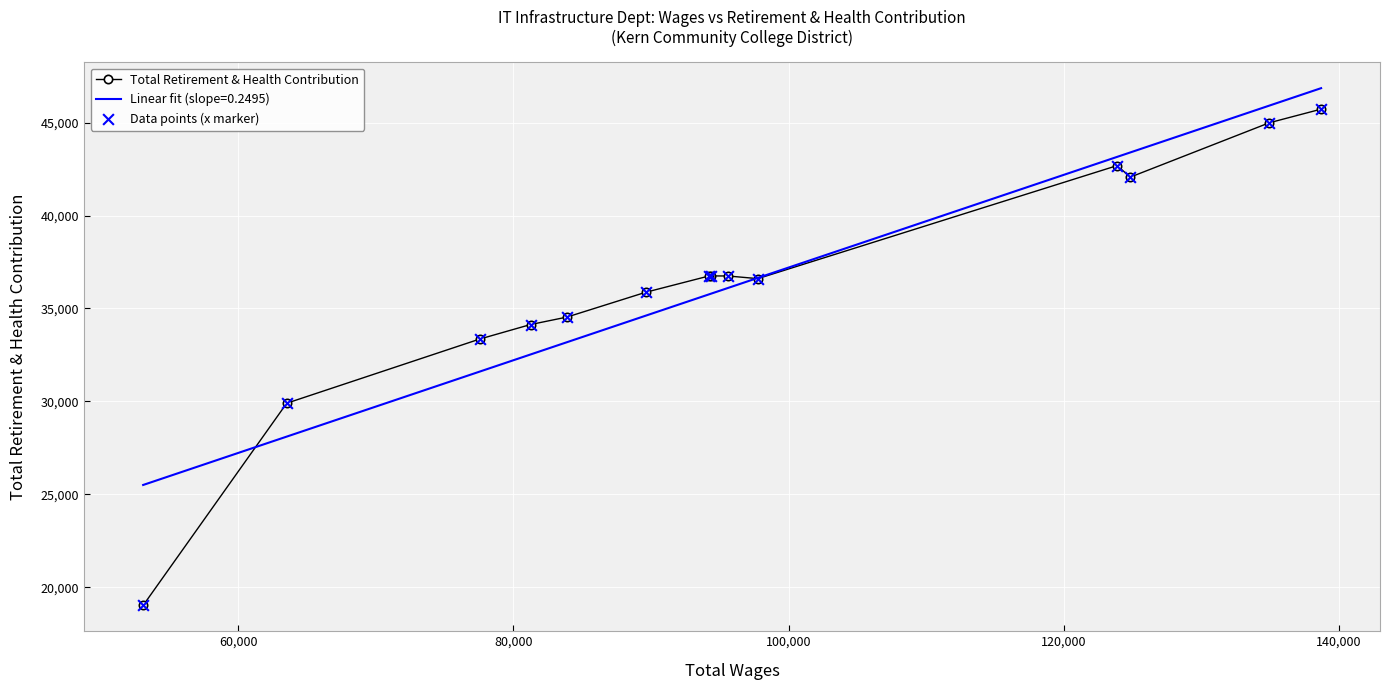

What is the highest value of the Total Retirement & Health Contribution series?

45727